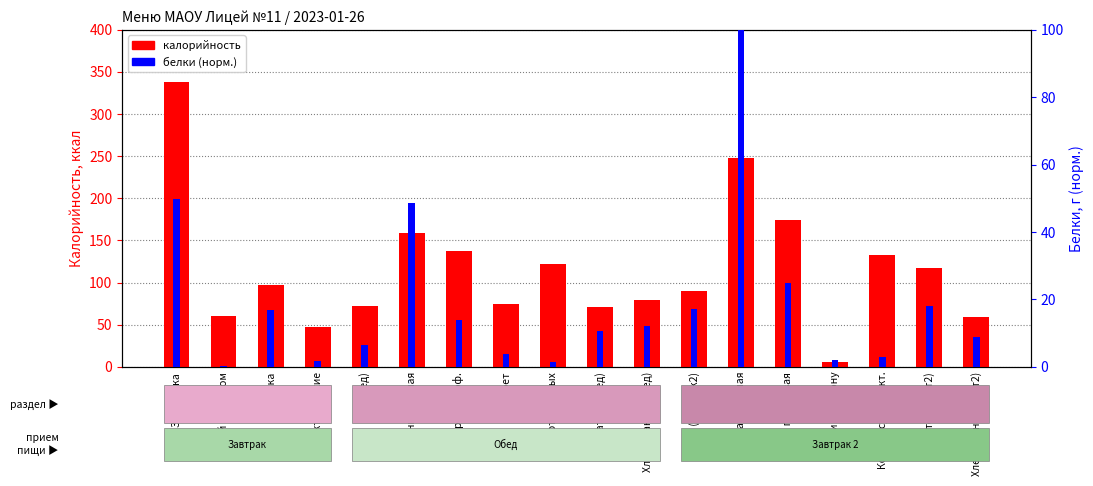

What is the difference between the белки (норм.) values at Компот сухофрукт. and Хлеб ржаной (завт2)?

6.0